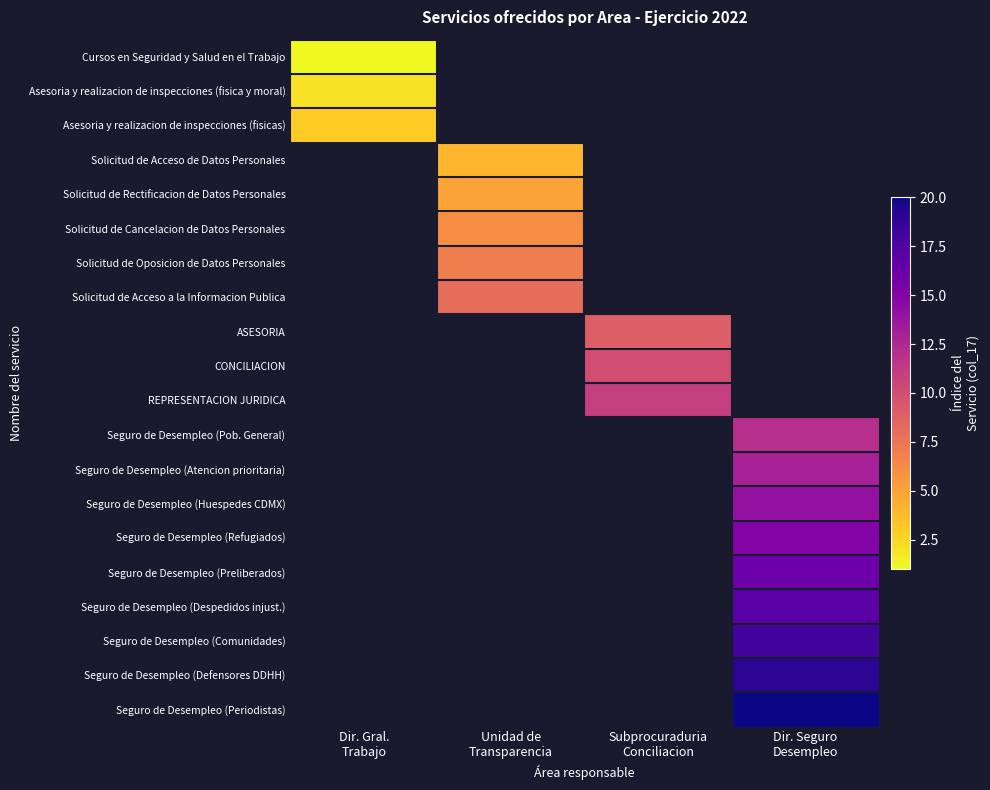

Which label corresponds to the largest value in the chart?

Dir. Seguro
Desempleo